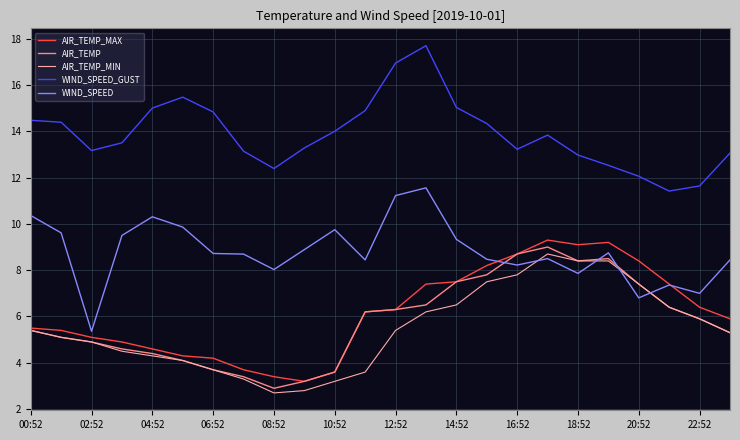

In WIND_SPEED_GUST, how many points are higher than both neighbors (excluding endpoints)?

3